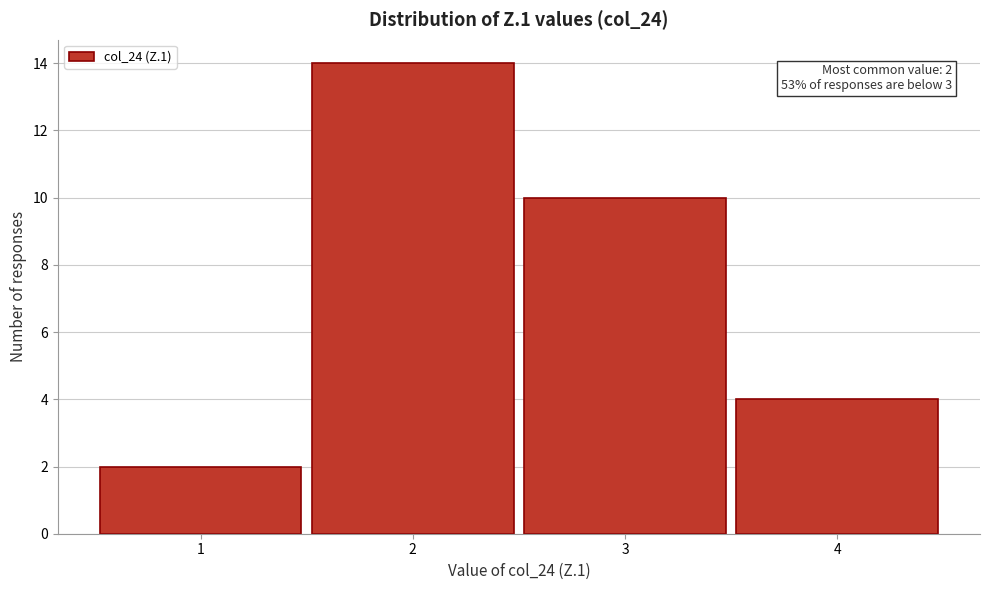

Over which range of the x-axis is the bar tallest?

1.5 to 2.5